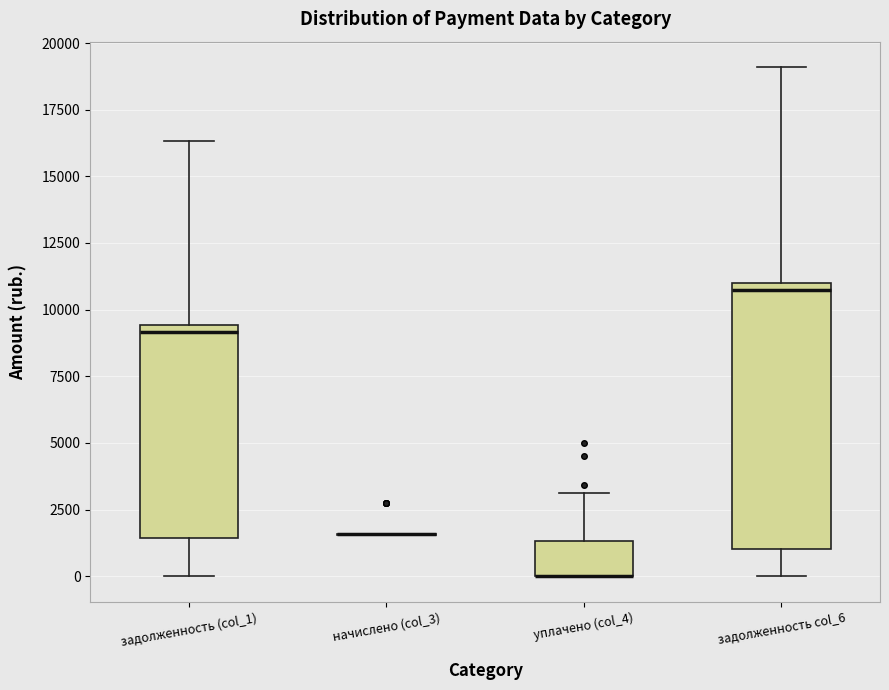

Reading left to right, read every box against the y-axis: the position of its median line, the range the box covers, and the ends of its whiskers. The values are not printed on the chart, so give them approximately, as read against the axis.

задолженность (col_1): median 9000, box 1500 to 9500, whiskers 0 to 16500
начислено (col_3): box collapsed to a line at 1500, whiskers 1500 to 1500
уплачено (col_4): median 0 (drawn on the box's lower edge), box 0 to 1500, whiskers 0 to 3000
задолженность col_6: median 10500, box 1000 to 11000, whiskers 0 to 19000